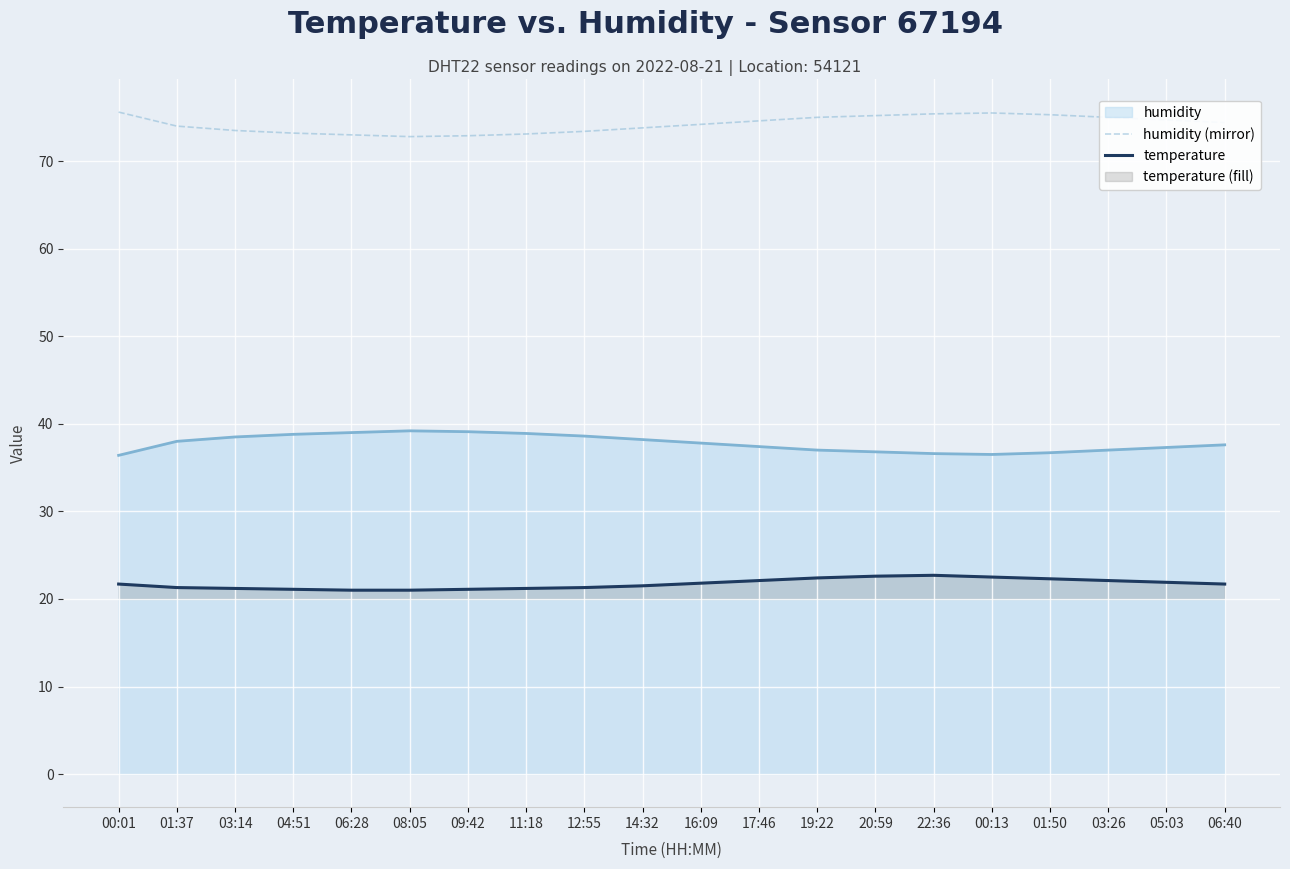

What position from the right is 00:01?

20